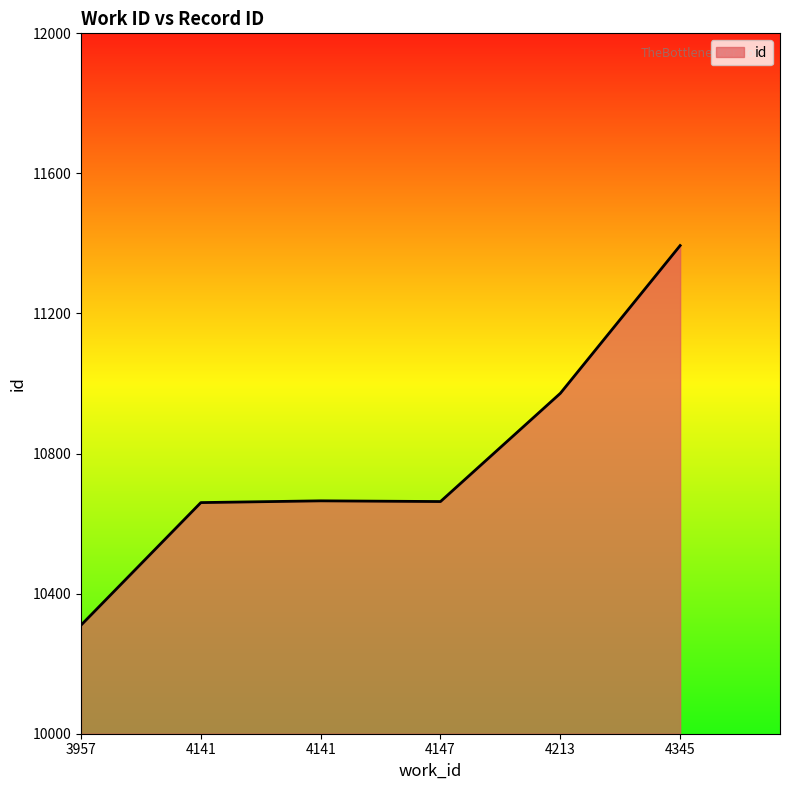

List the labels in order of value, smallest first.

3957, 4141, 4147, 4141, 4213, 4345